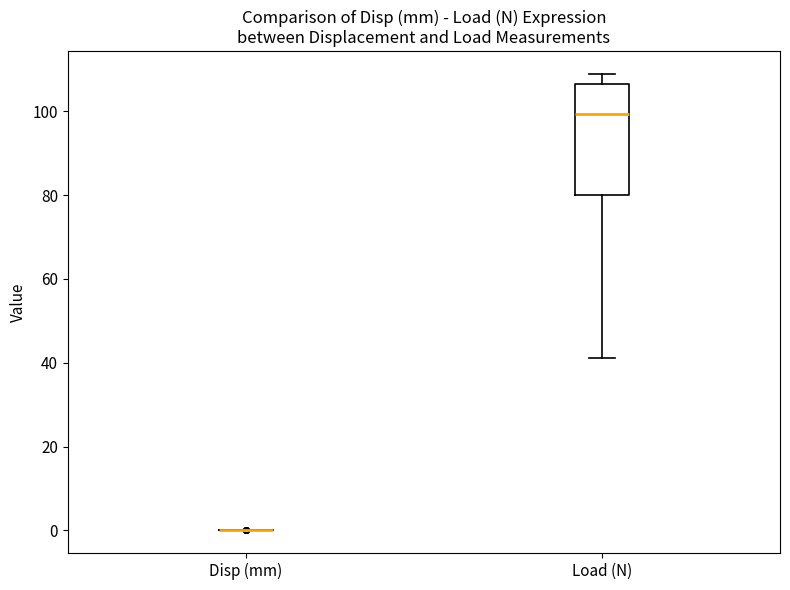

Reading left to right, read every box against the y-axis: the position of its median line, the range the box covers, and the ends of its whiskers. The values are not printed on the chart, so give them approximately, as read against the axis.

Disp (mm): box collapsed to a line at 0, whiskers 0 to 0
Load (N): median 100, box 80 to 106, whiskers 42 to 108